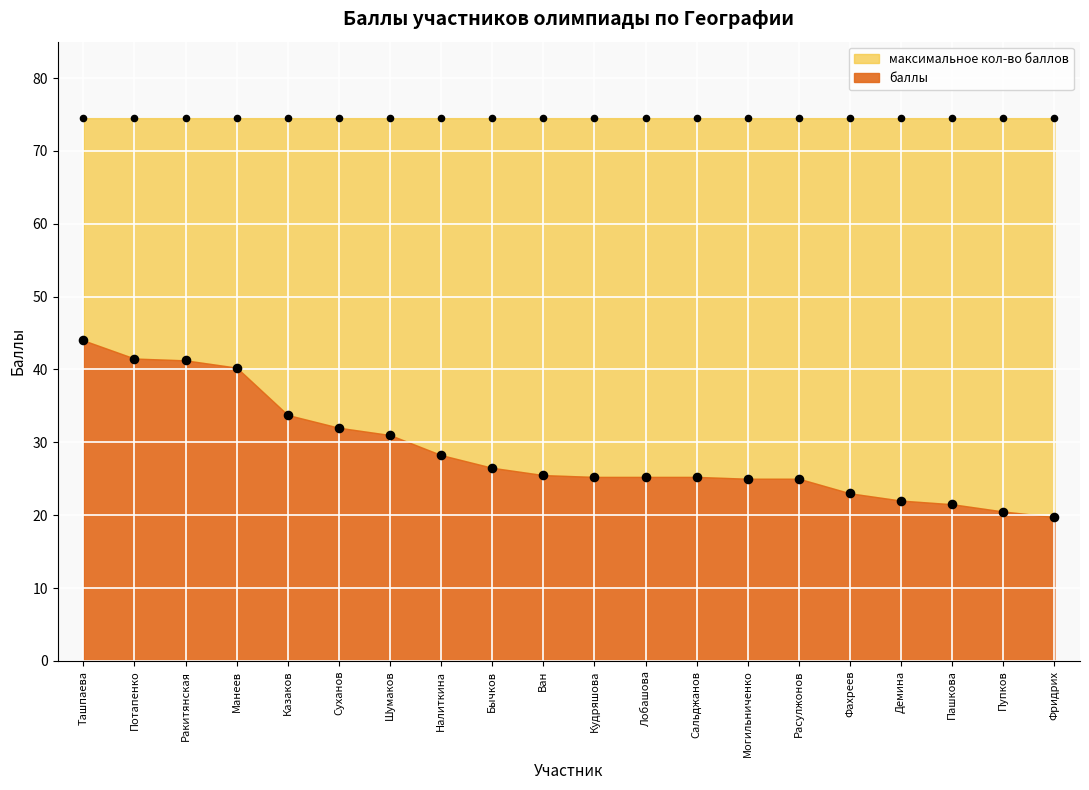

What is the change in value from Шумаков to Фахреев?

-8.0